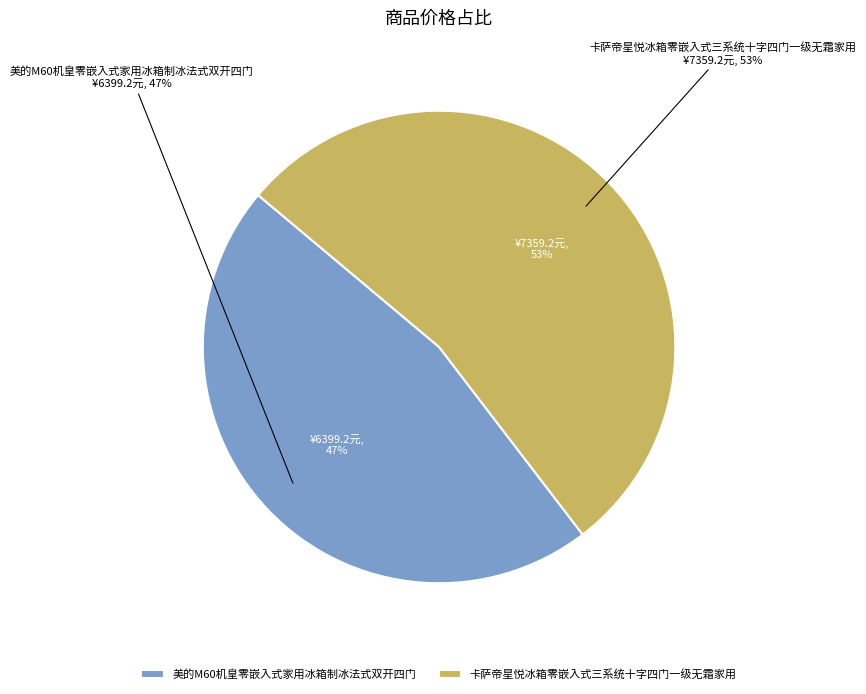

What is the change in value from 美的M60机皇零嵌入式家用冰箱制冰法式双开四门 to 卡萨帝星悦冰箱零嵌入式三系统十字四门一级无霜家用?

+960.0